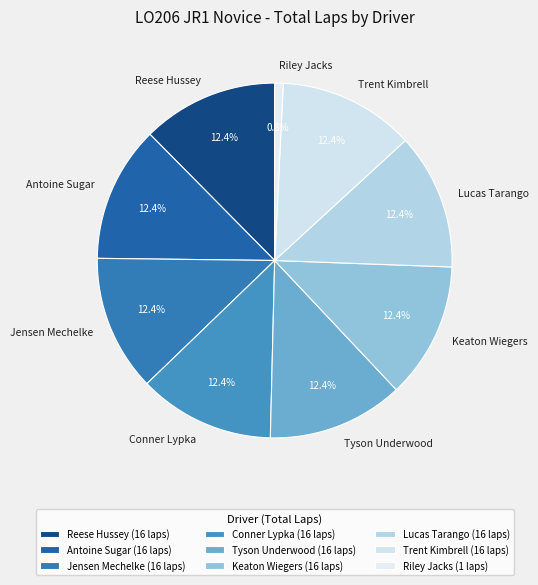

What is the smallest slice in the pie chart?

Riley Jacks